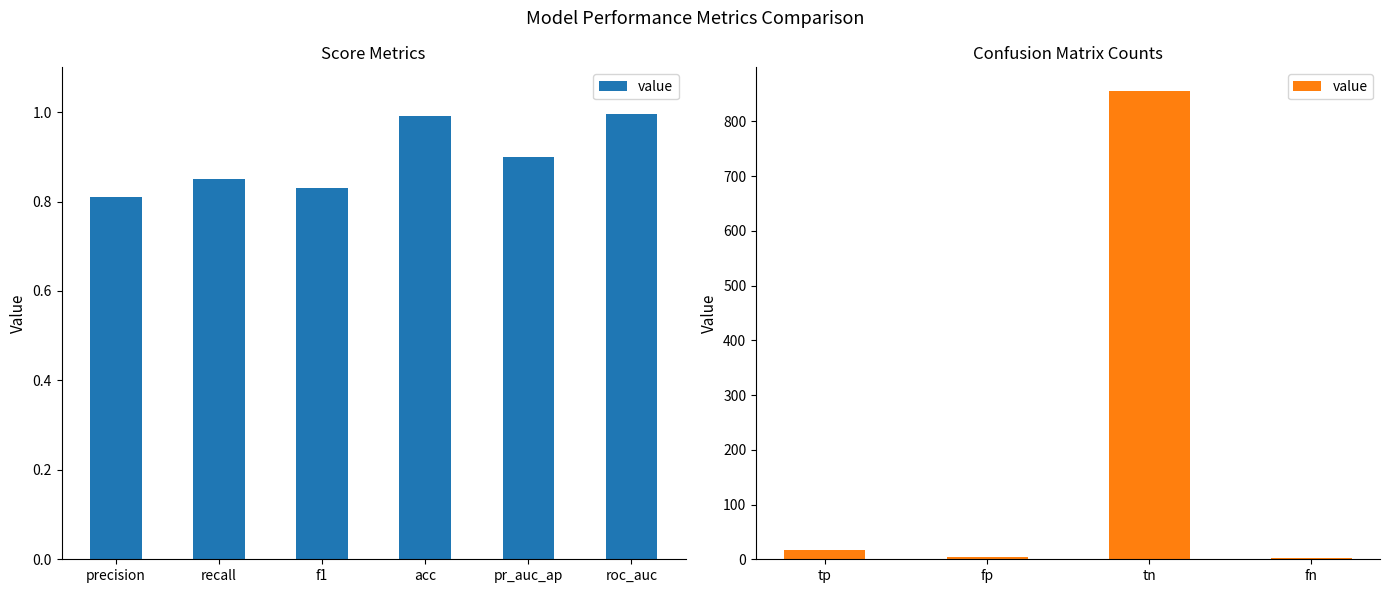

How many data points are less than 17?

2